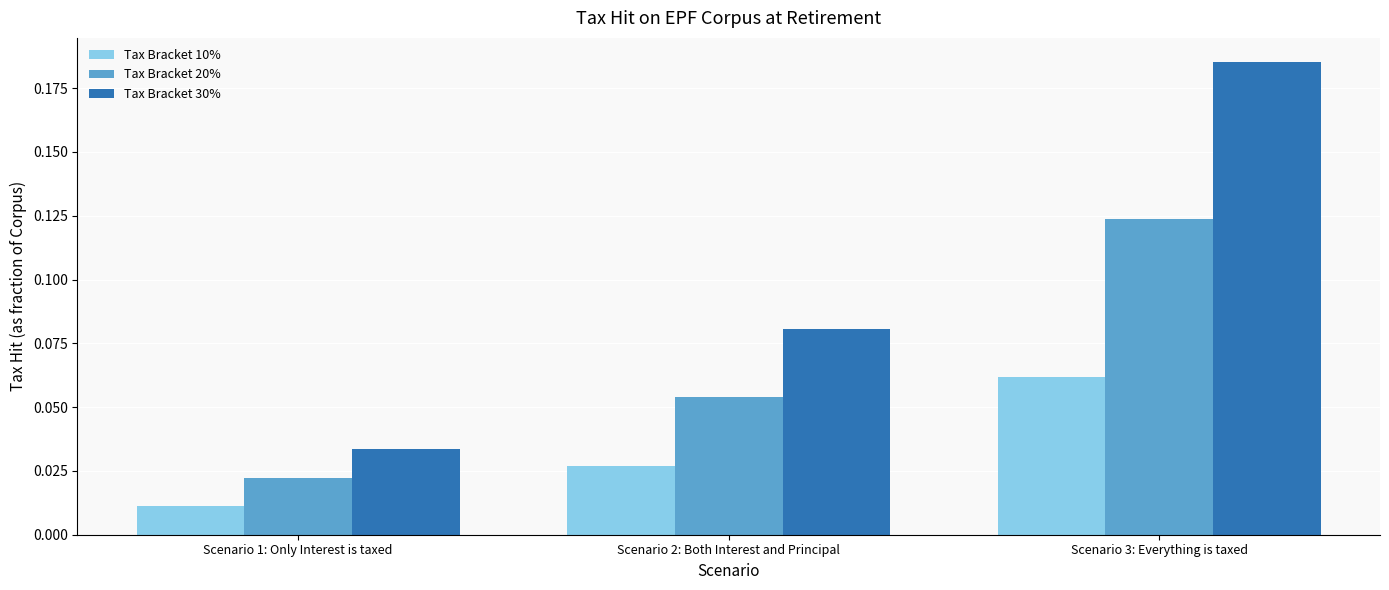

The value of Tax Bracket 10% at Scenario 3: Everything is taxed is 0.0. True or false?

False